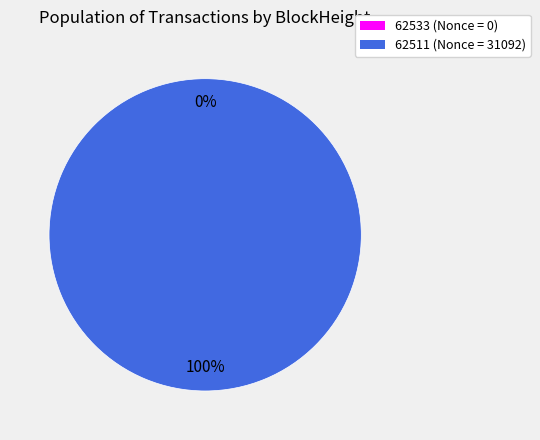

Rank the categories by value from lowest to highest.

62533, 62511